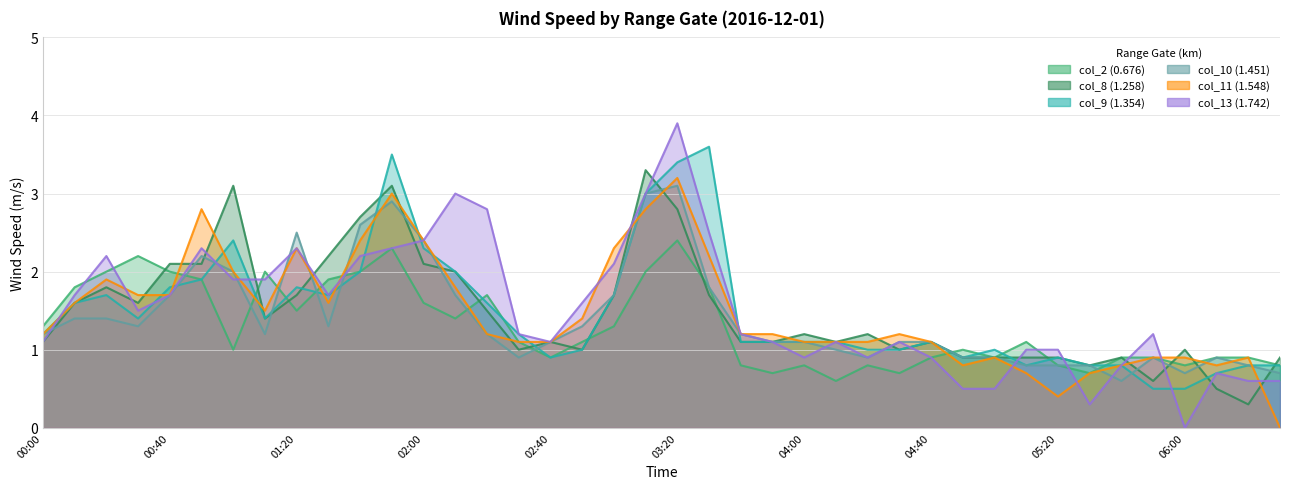

What position from the right is 2016/12/01 00:10?

39